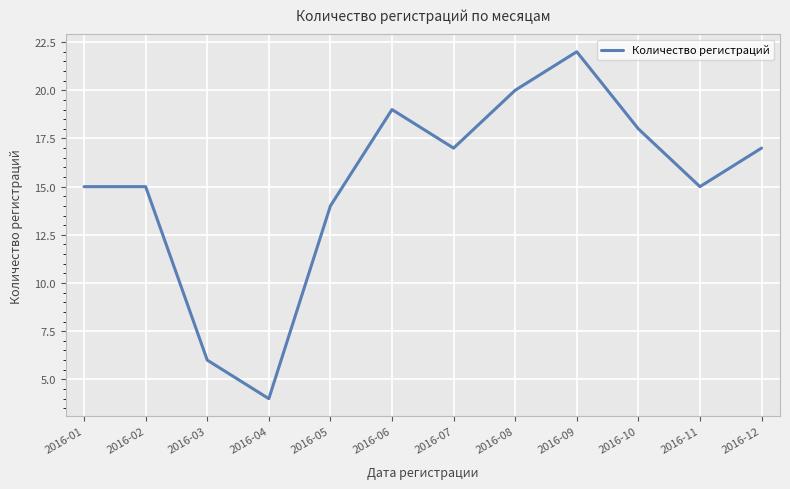

Which has a higher value, 2016-09 or 2016-11?

2016-09